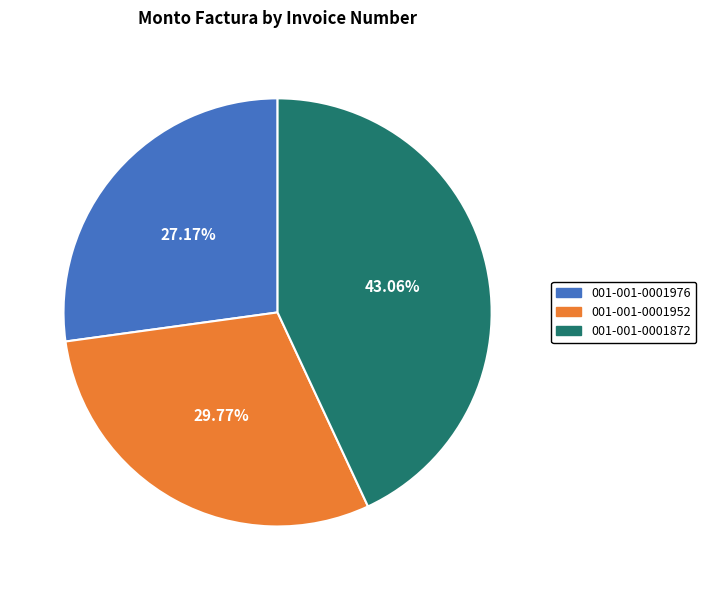

How many segments does this pie chart have?

3